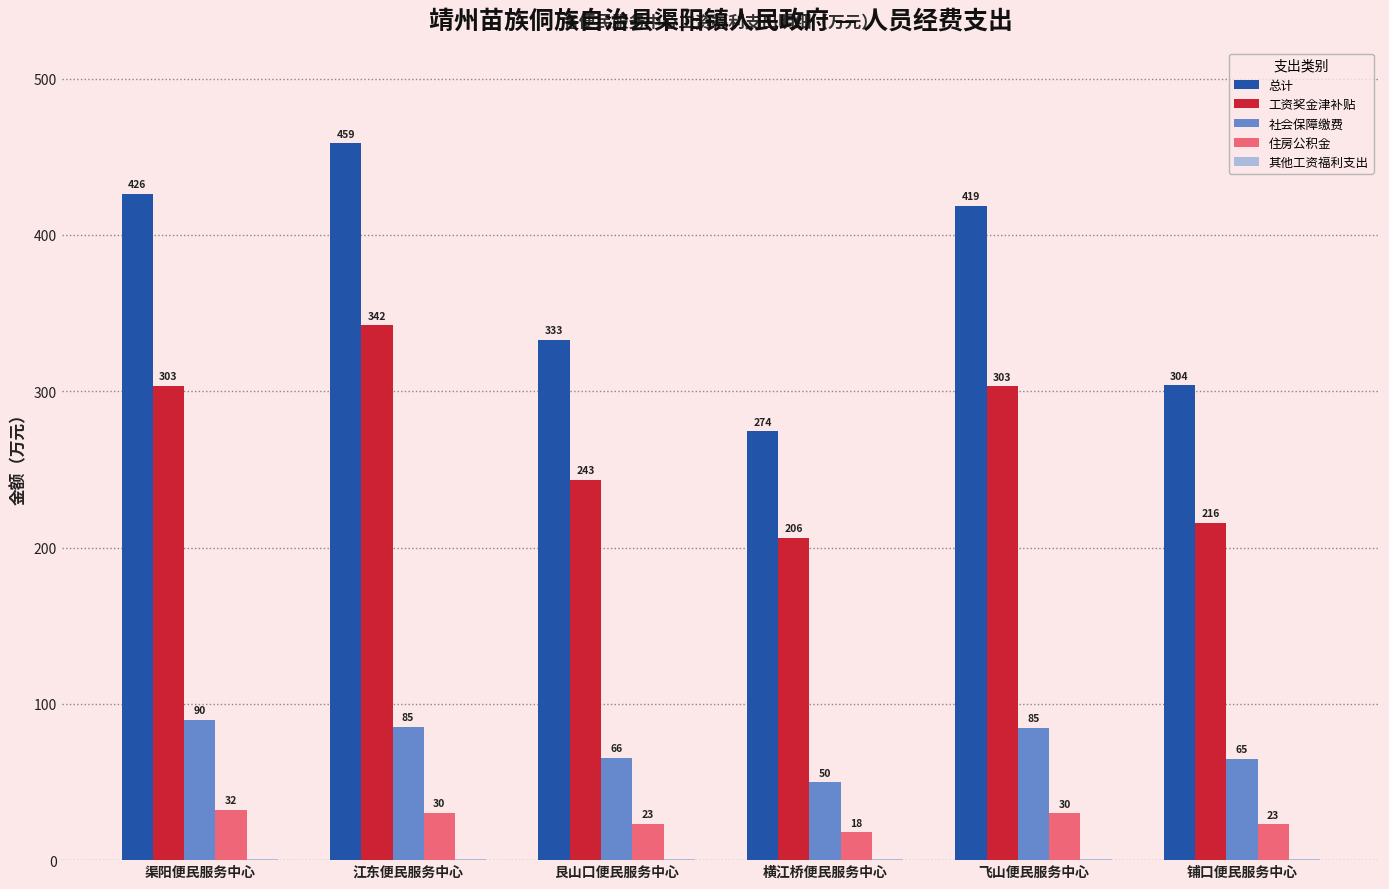

What is the average value of the 工资奖金津补贴 series?

269.0